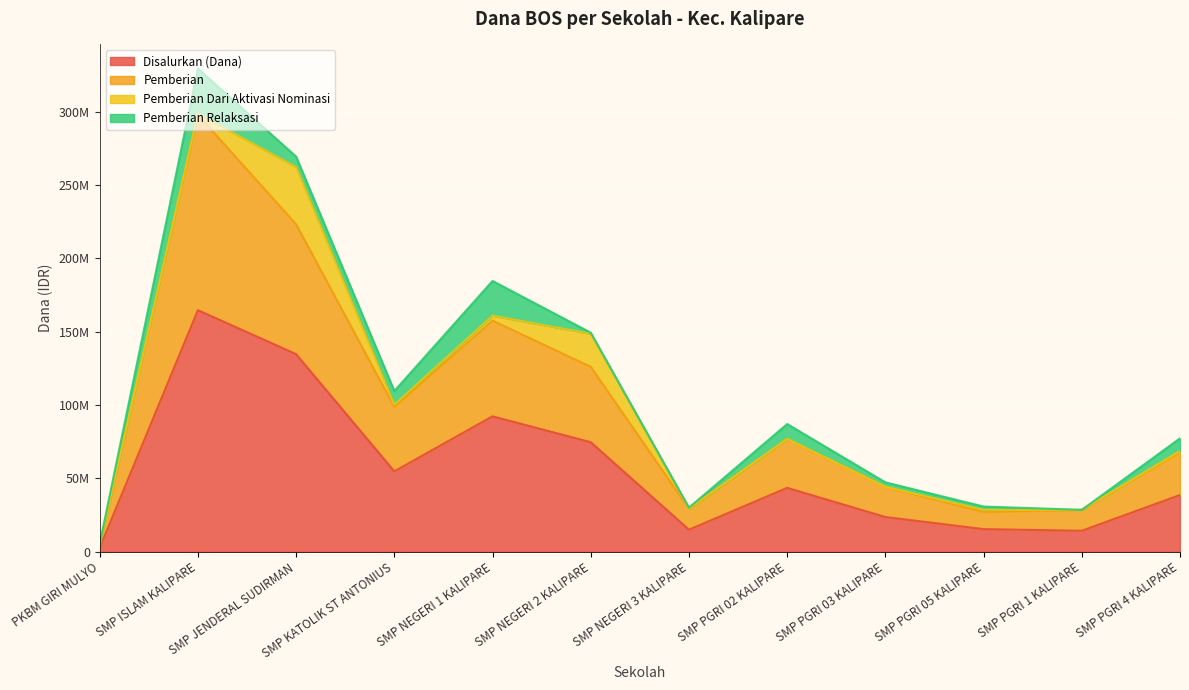

Is it true that Disalurkan (Dana) equals 134625000 at SMP JENDERAL SUDIRMAN?

True